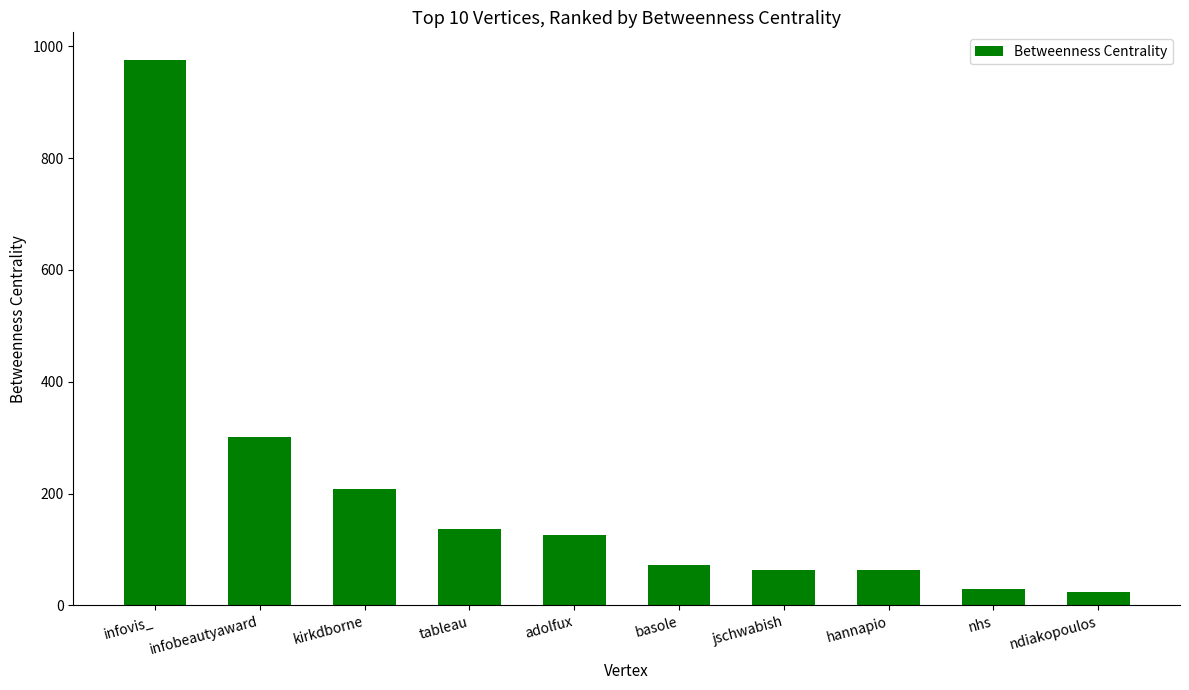

How many data points are less than 126?

5